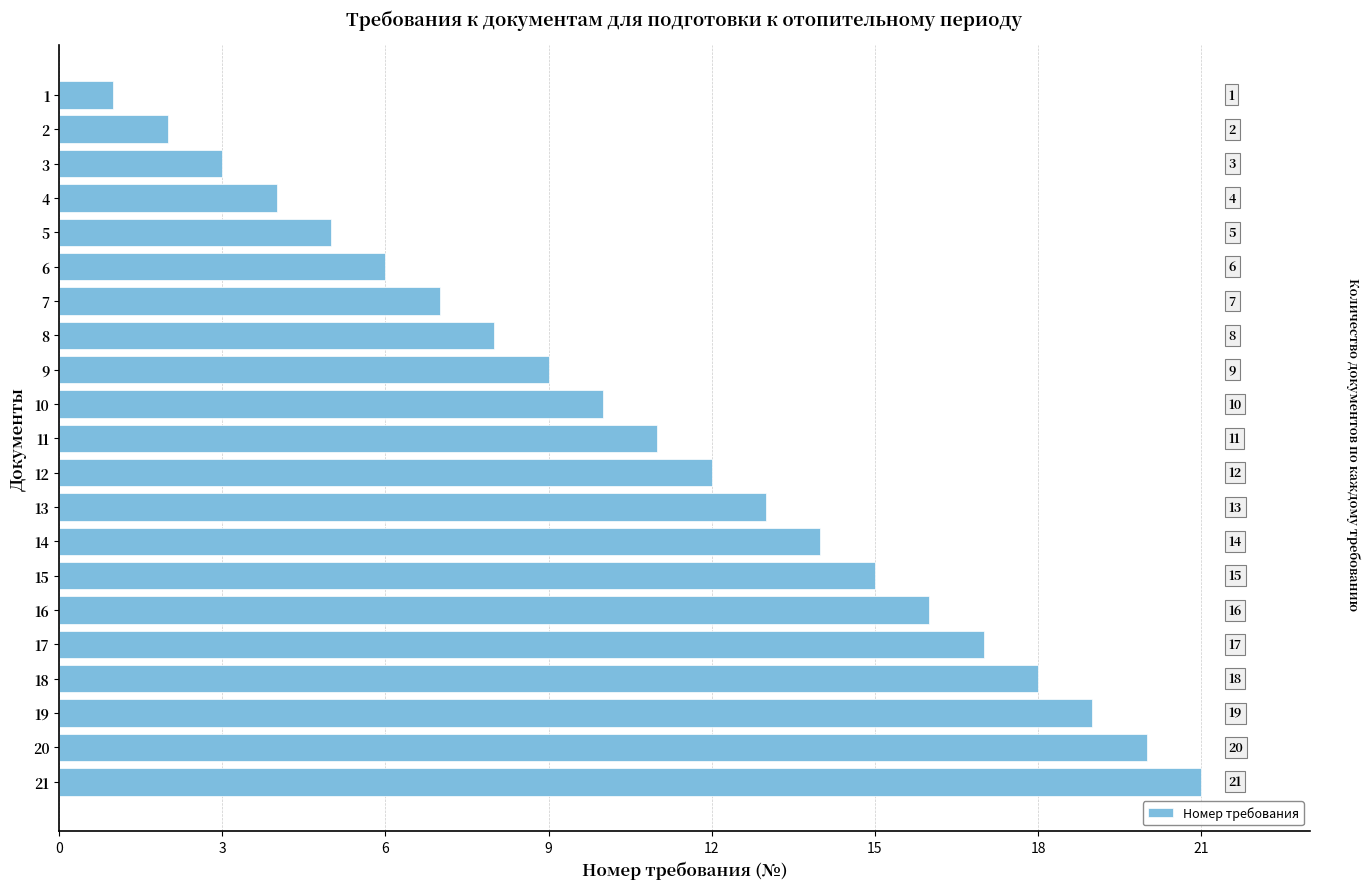

Rank the categories by value from highest to lowest.

21, 20, 19, 18, 17, 16, 15, 14, 13, 12, 11, 10, 9, 8, 7, 6, 5, 4, 3, 2, 1